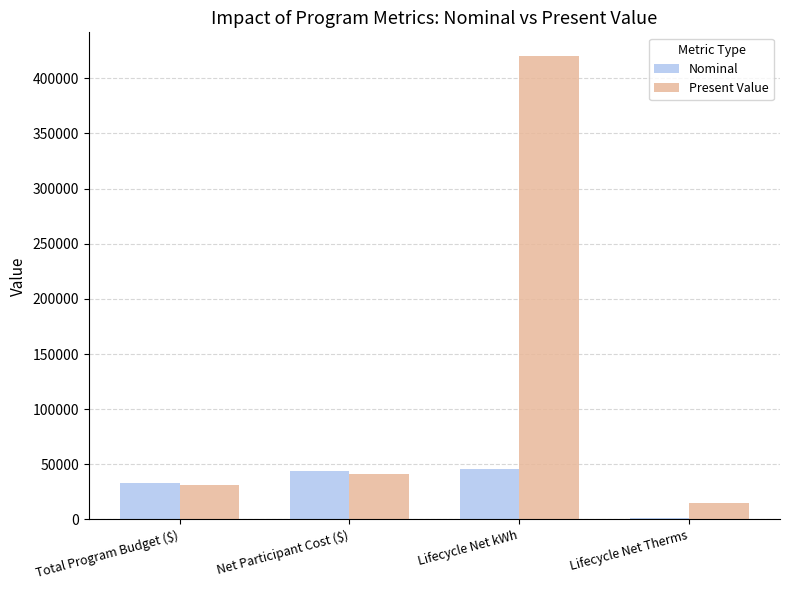

Which series has the largest total across all categories?

Present Value